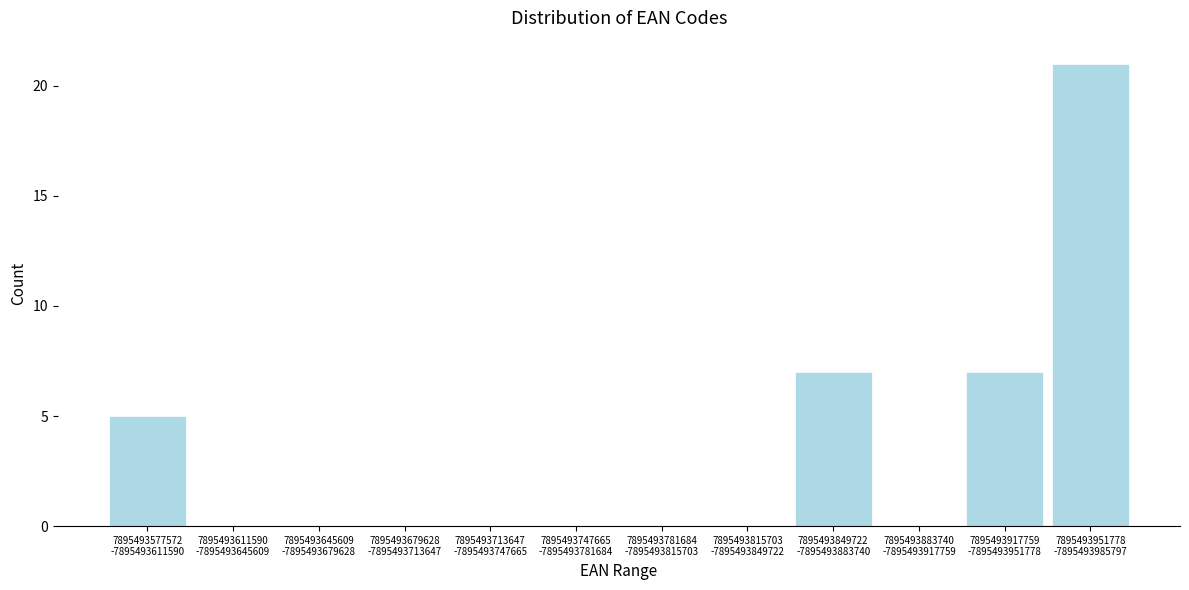

What is the sum of all values?

40